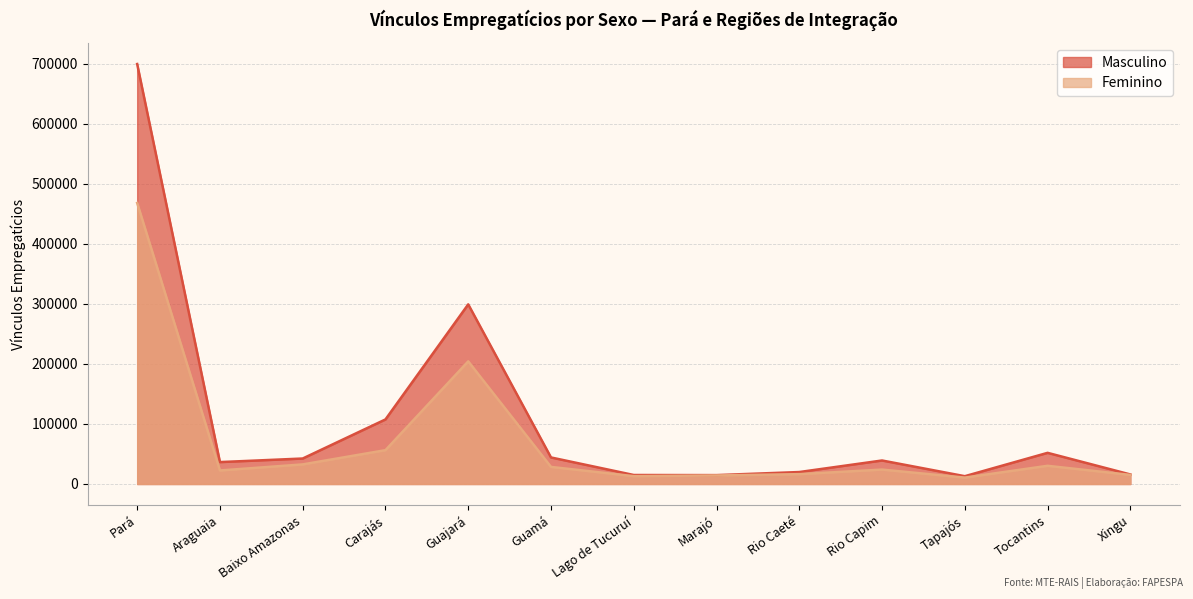

What is the lowest value of the Masculino series?

13001